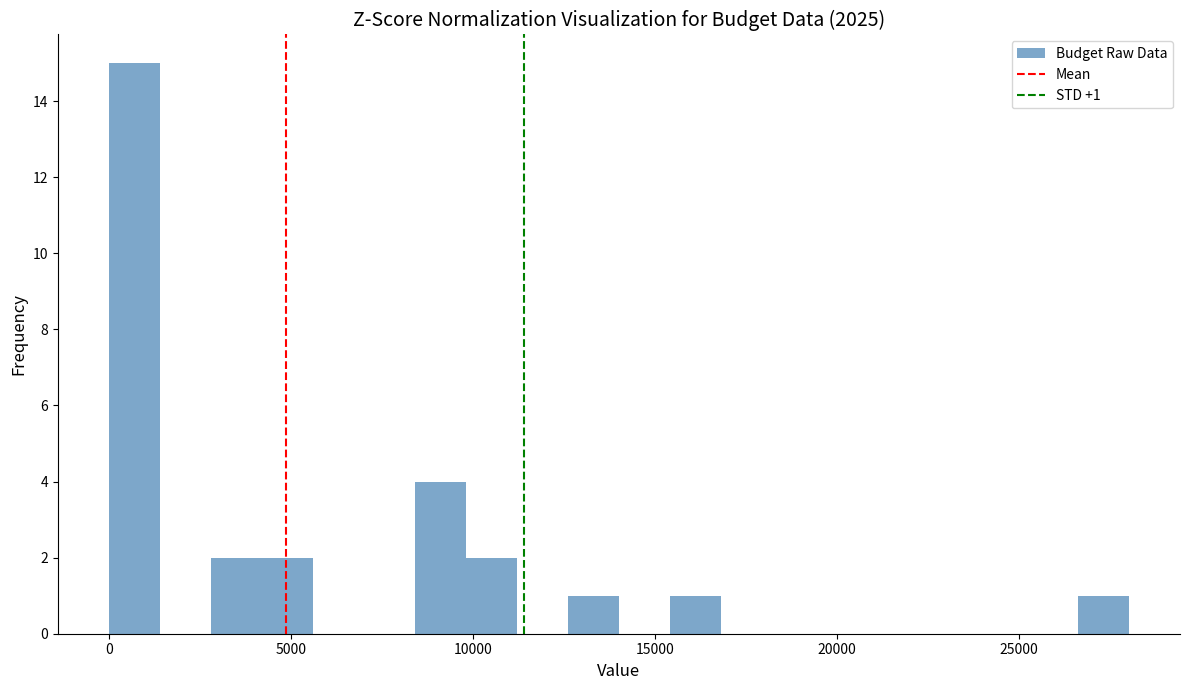

Around what value on the x-axis is the tallest bar? Give the approximate position of its centre, as read against the axis.

500